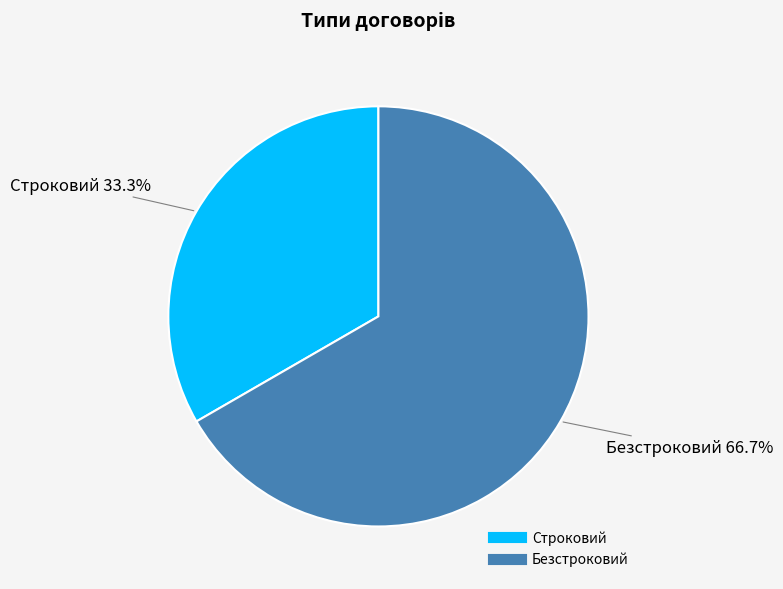

Which category has the smallest portion of the pie?

Строковий